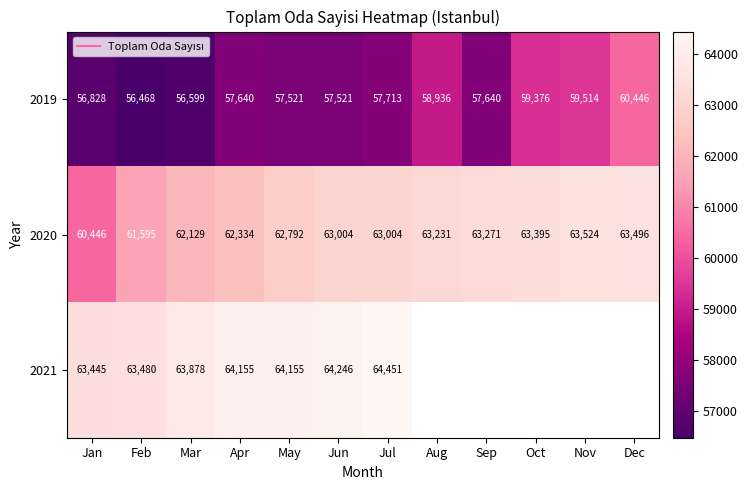

What is the difference between the maximum and minimum values in the 2021 series?

1006.0